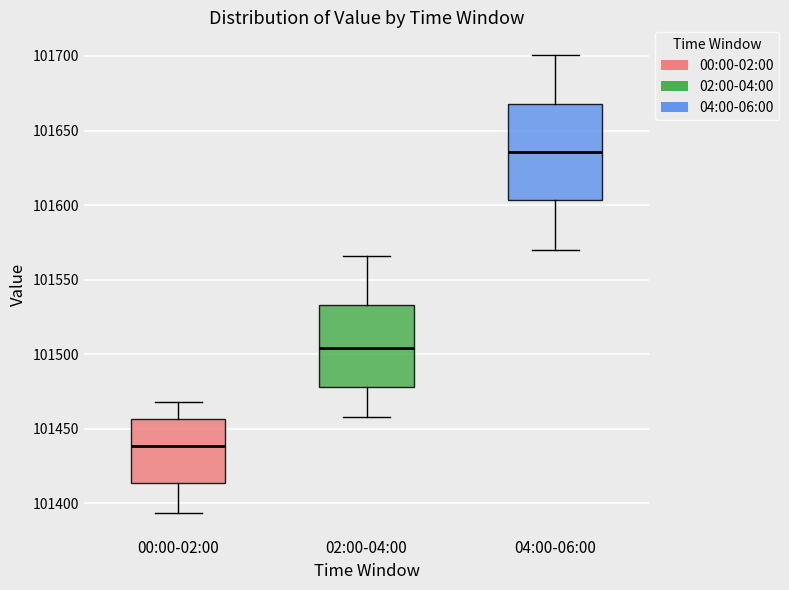

Which box's median line is the highest?

04:00-06:00